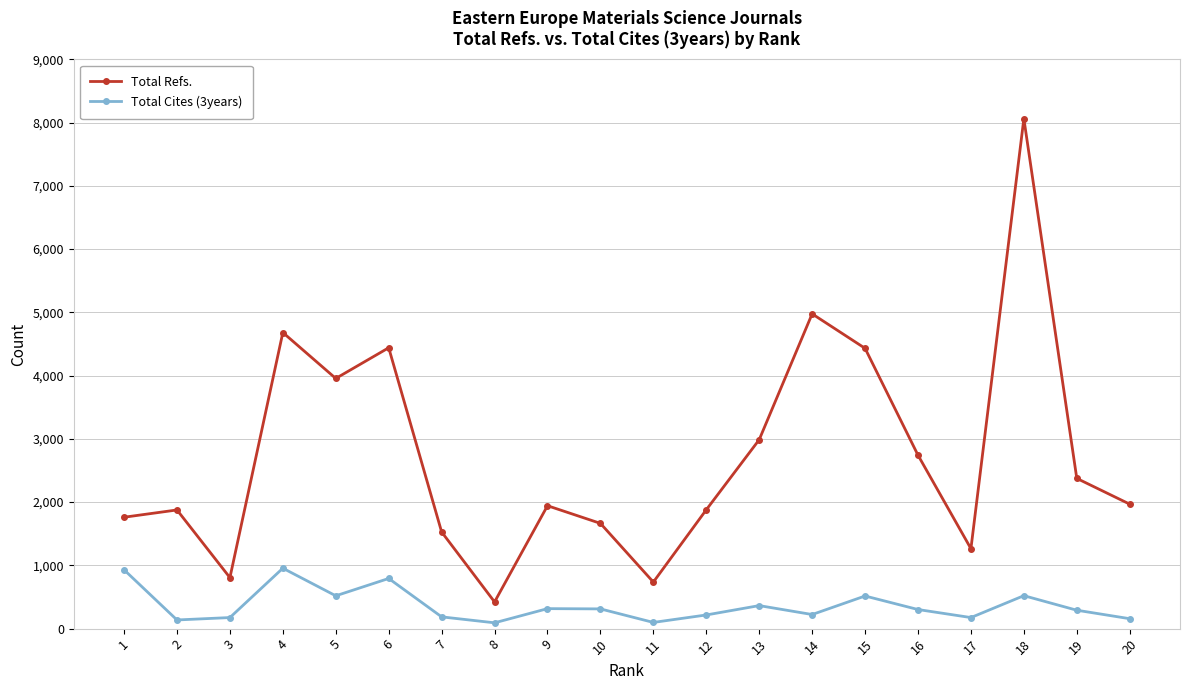

What value does the Total Cites (3years) series have at 13?

364